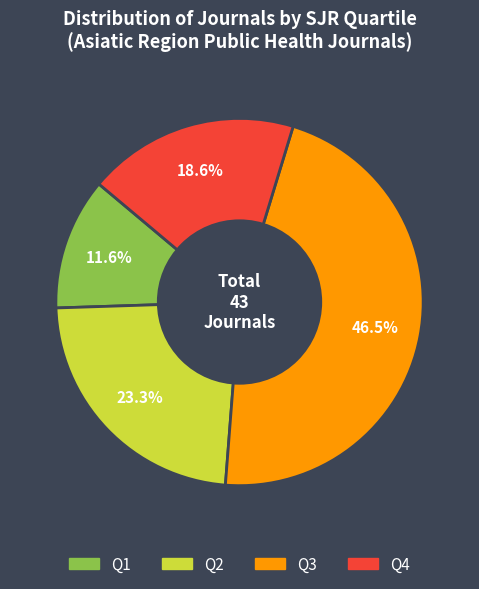

Is there a majority slice in this chart?

No